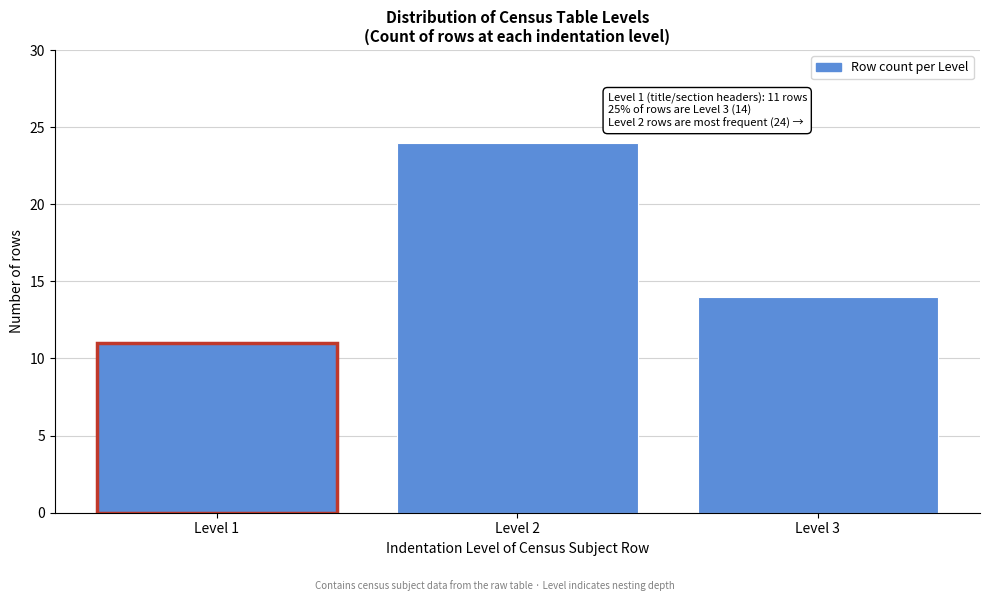

Reading right to left, extract all data points from this chart.

Level 3=14	Level 2=24	Level 1=11